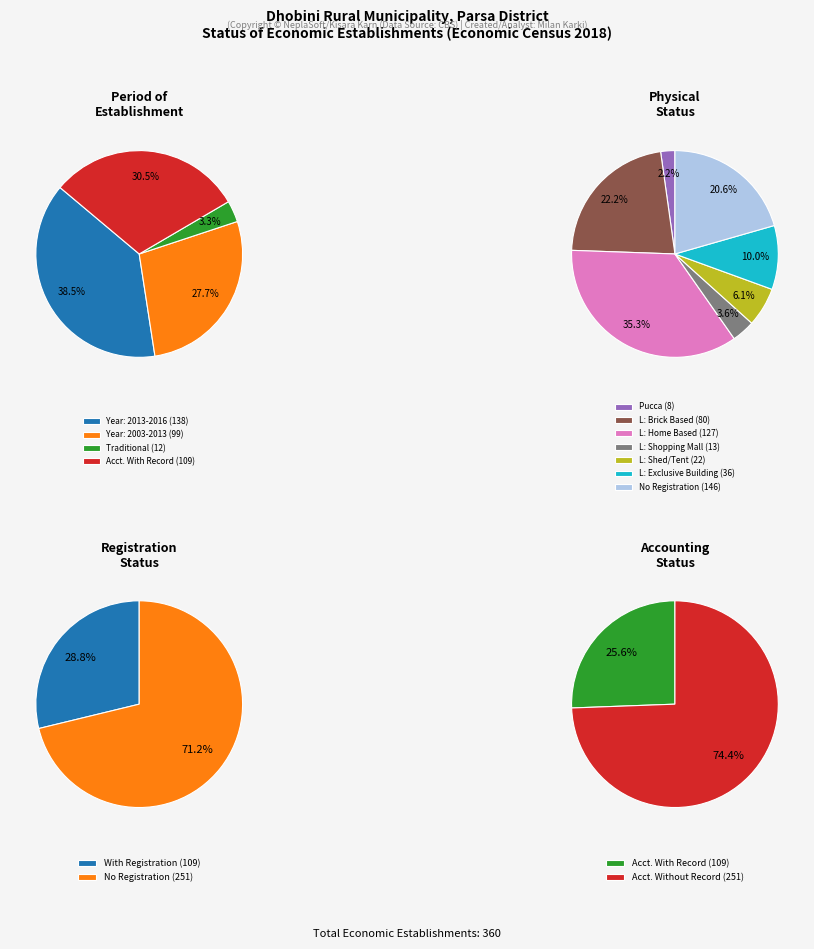

Is it true that platform_values is 99% of the pie?

False